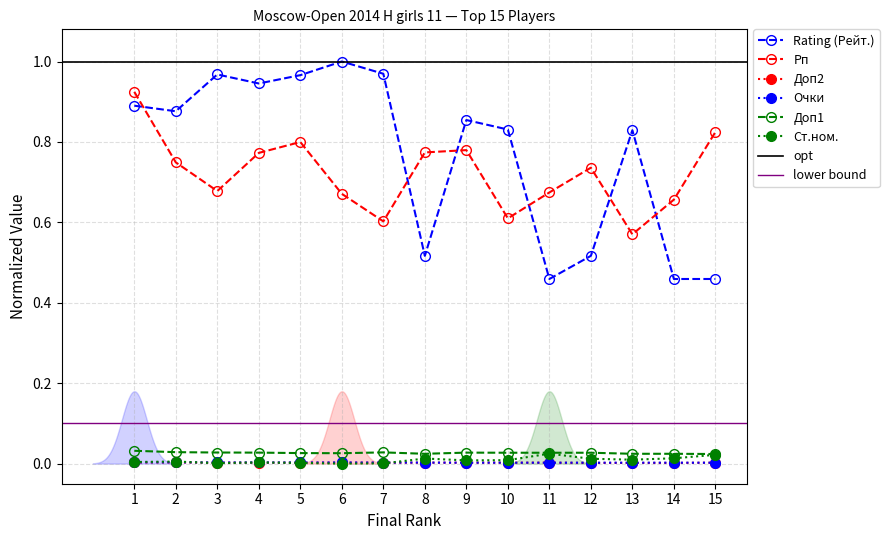

Count the Рп values in the range 0 to 1.

15